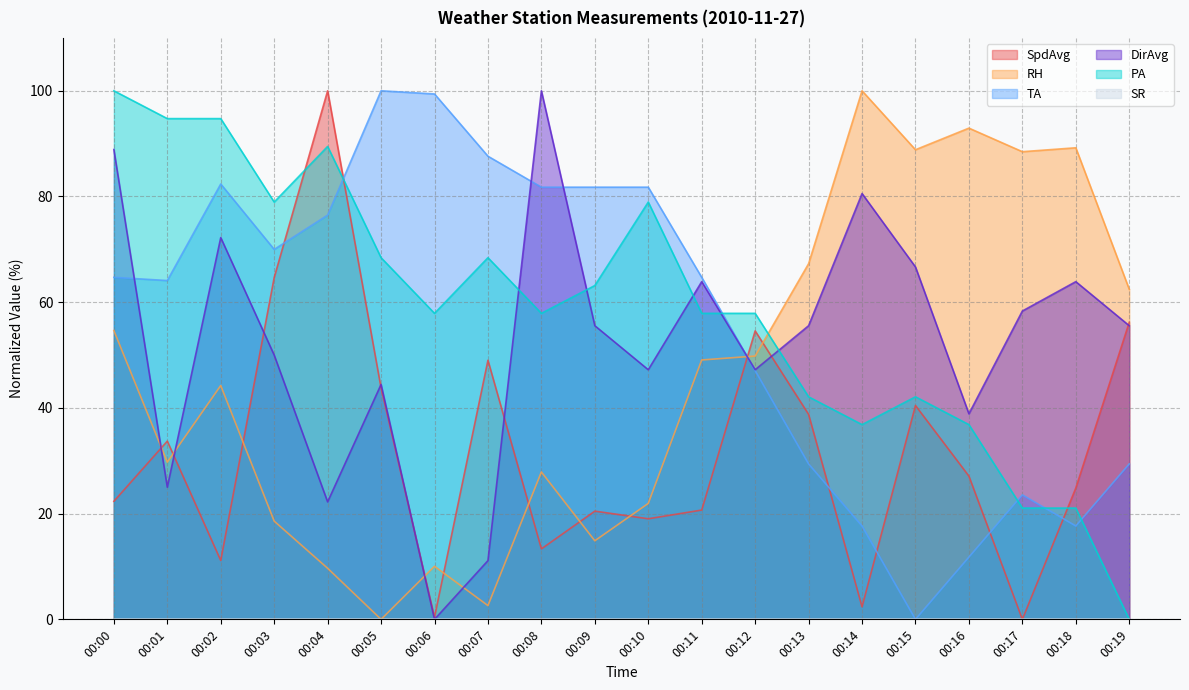

Which has a higher value, 00:03 or 00:01?

00:03